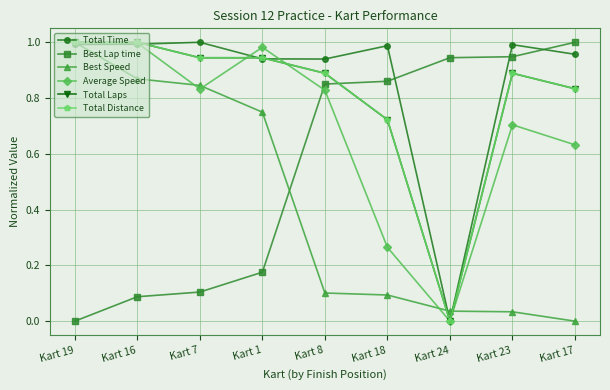

Is this an area chart (filled region under the line)?

No